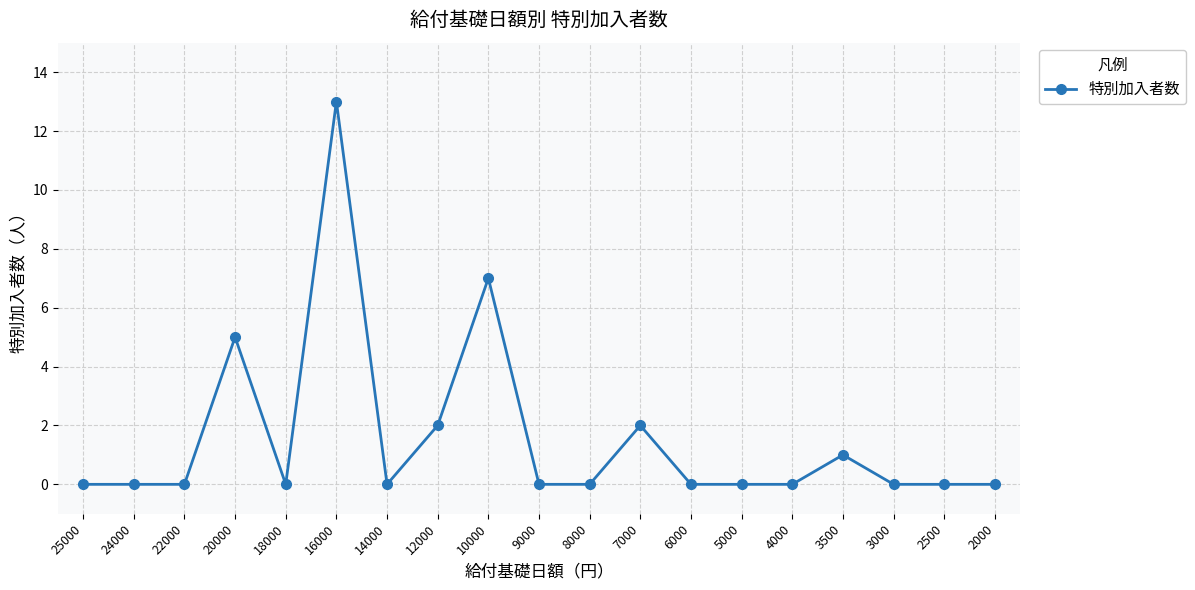

At which category does the chart reach its peak across all series?

16000